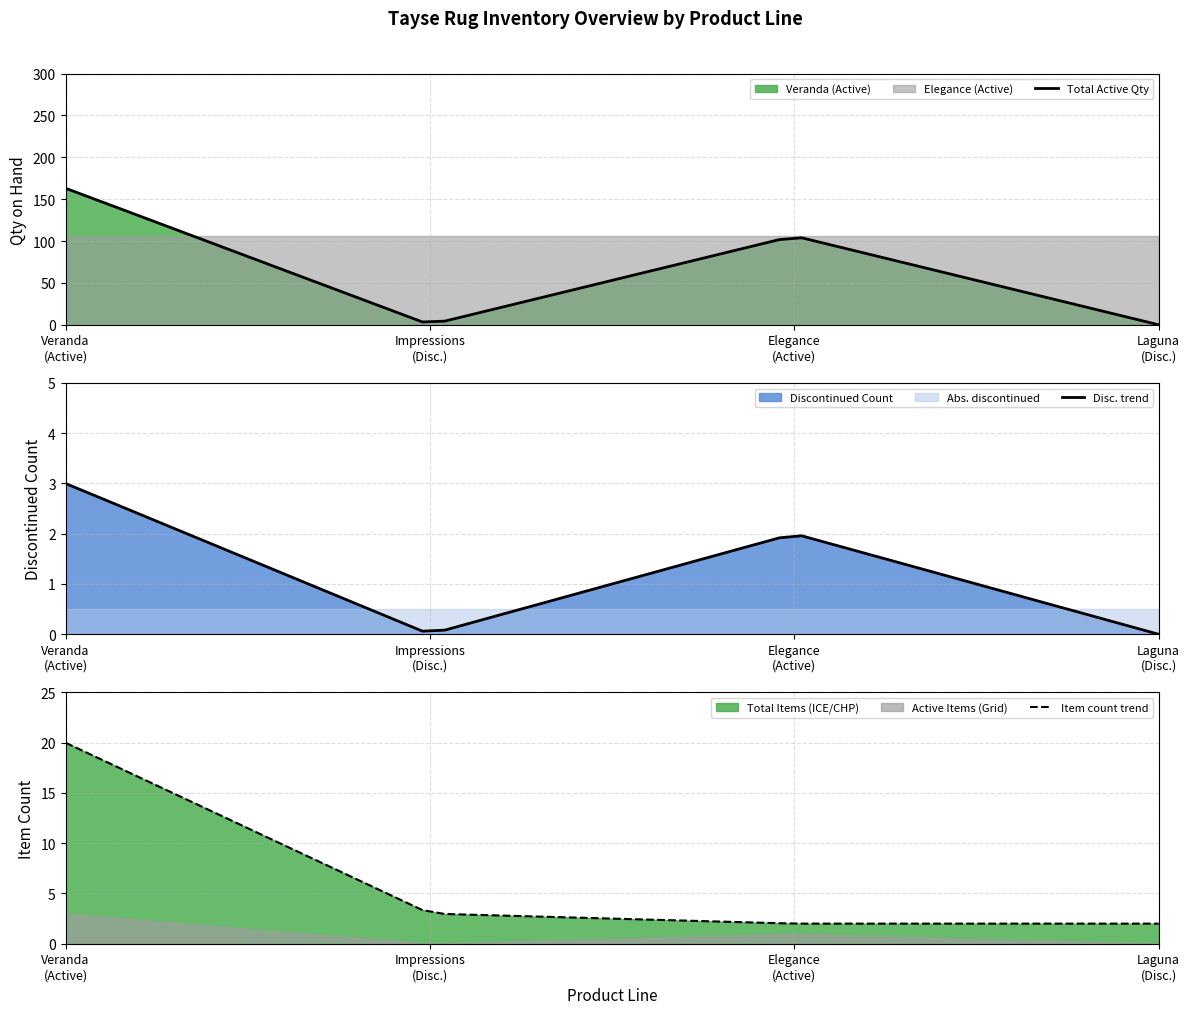

What is the difference between the highest and lowest values at Laguna?

2